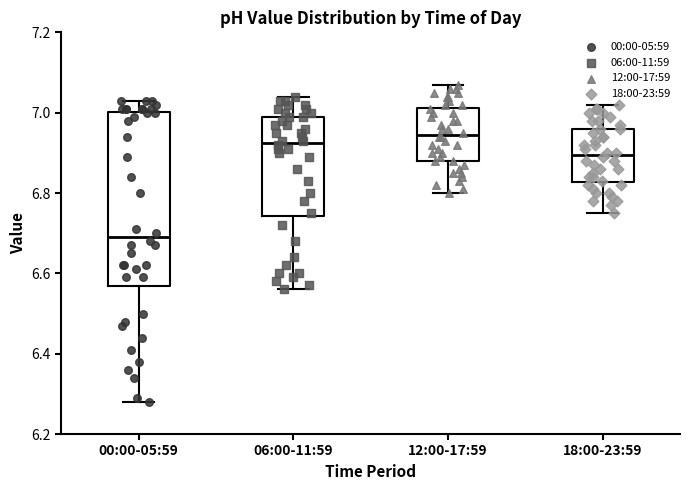

Which box has the lowest median line?

00:00-05:59